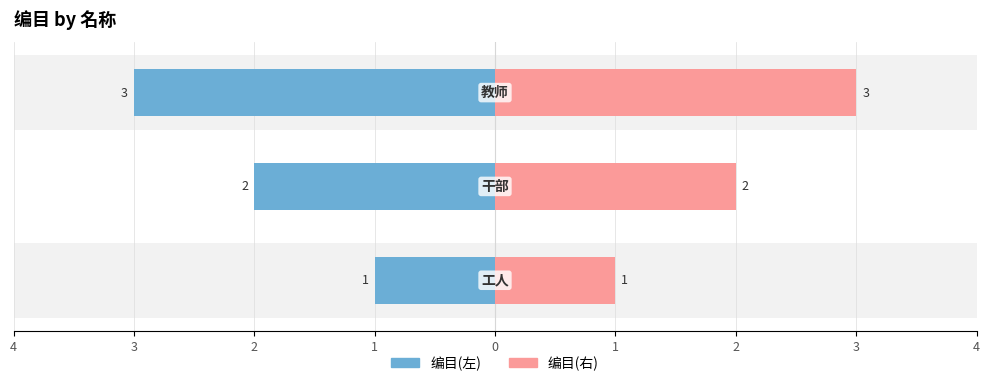

Which series changed the most between 3 and 2?

编目(左)